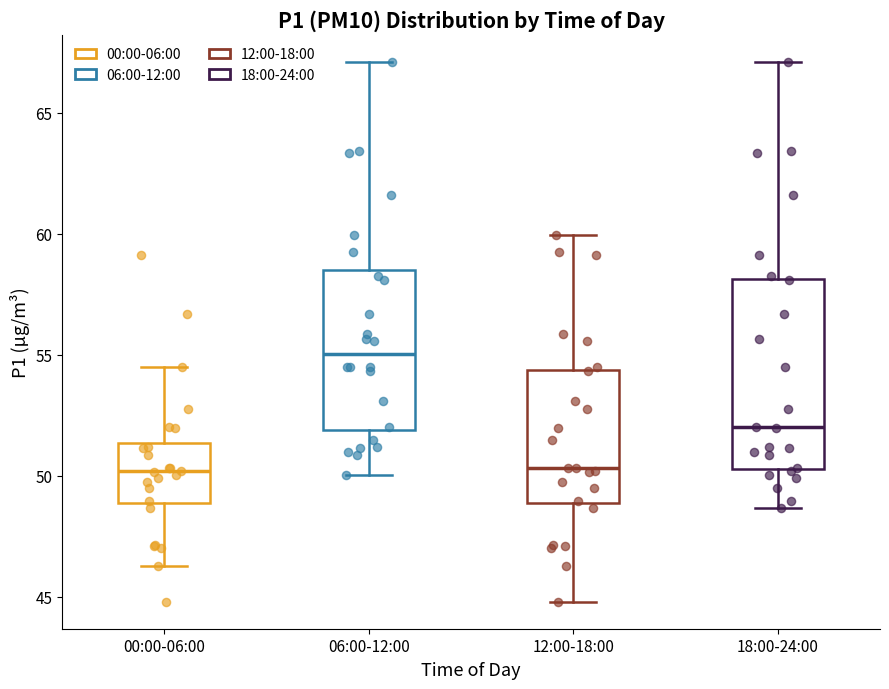

Where does the upper whisker of the box for 12:00-18:00 end on the y-axis? The values are not printed on the chart, so give them approximately, as read against the axis.

60.0